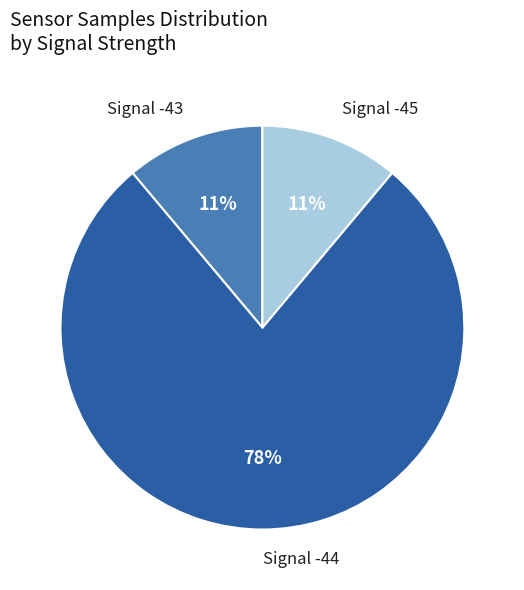

Count the number of slices in the pie.

3